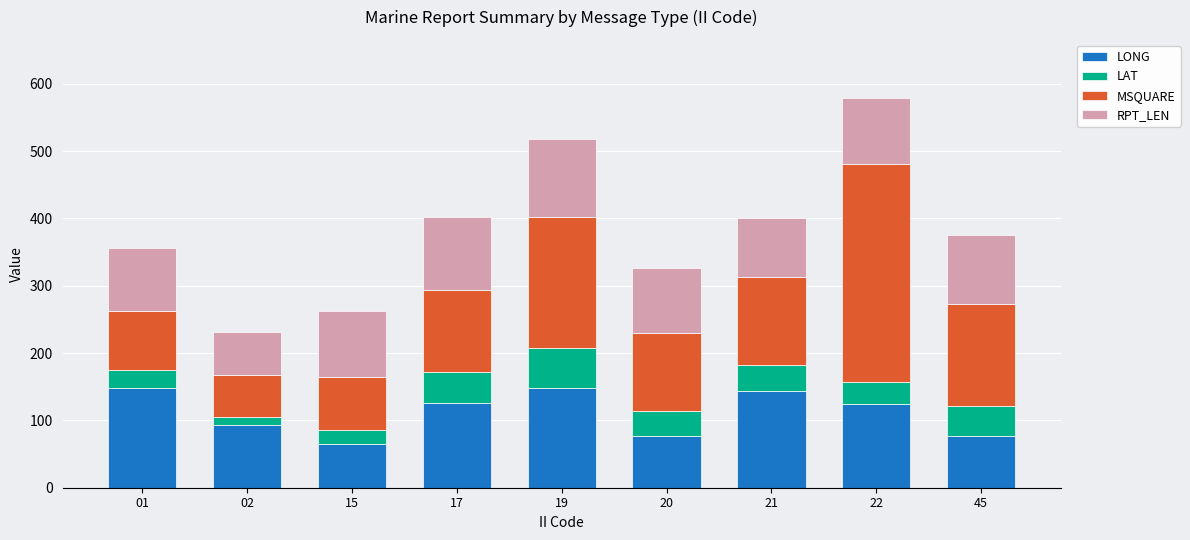

At which category is the sum across all series the highest?

22